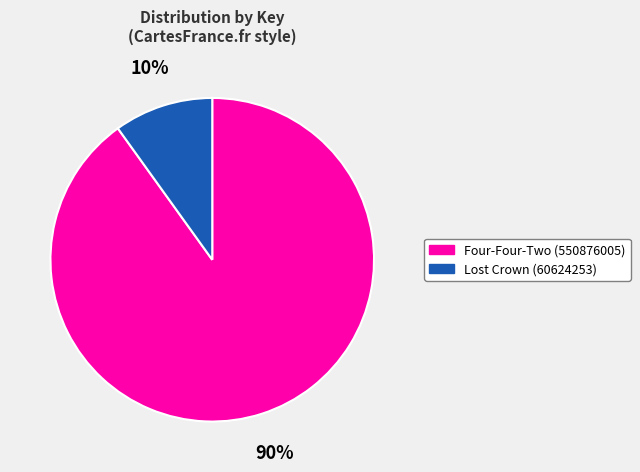

Which slice is the largest?

Four-Four-Two (550876005)